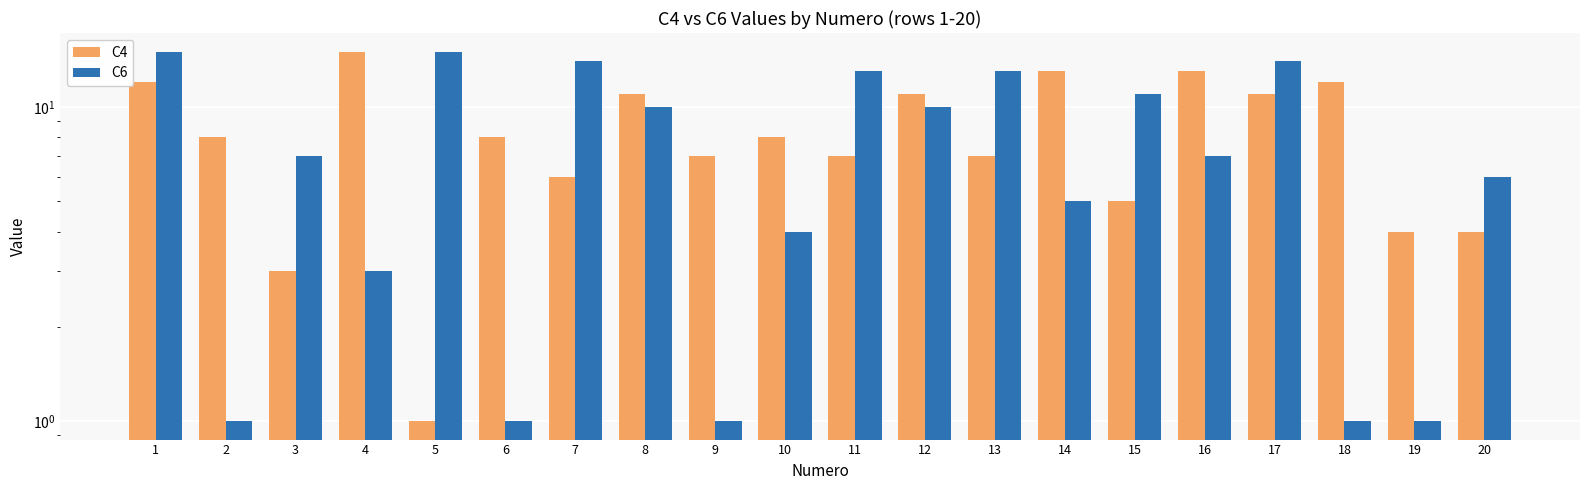

What is the value of the C4 bar at the 8th from the left?

11